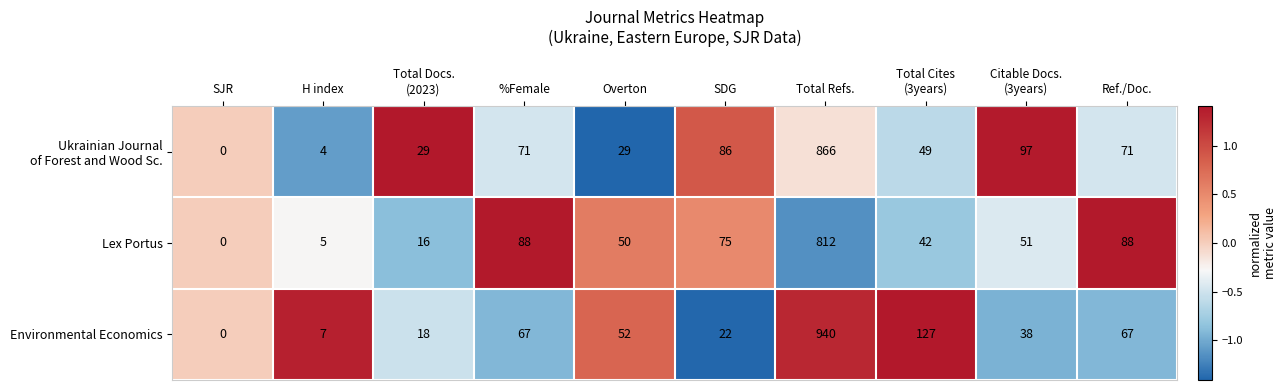

The value of Environmental Economics at H index is 7. True or false?

True